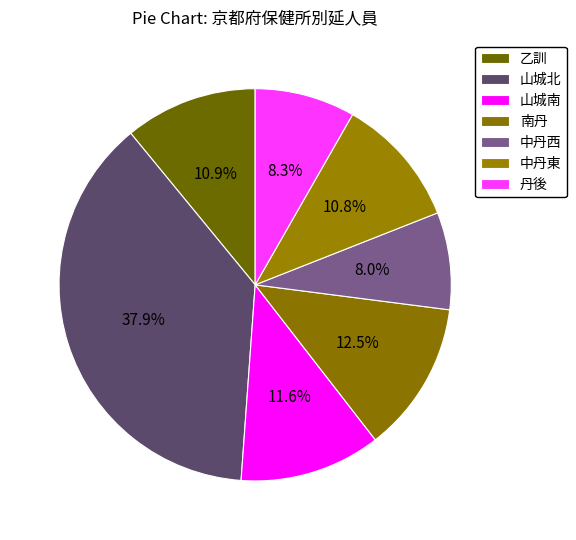

What percentage is NOT represented by 南丹?

87.5%